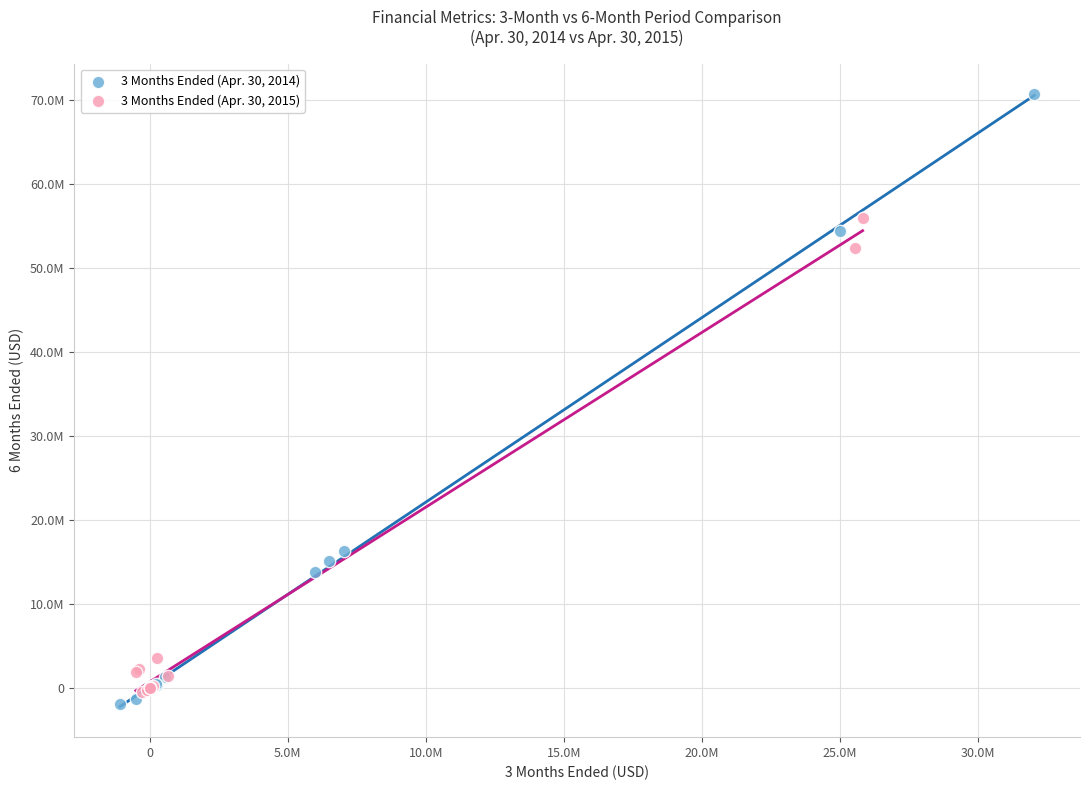

Which series has the widest spread of Y values?

3 Months Ended (Apr. 30, 2014)